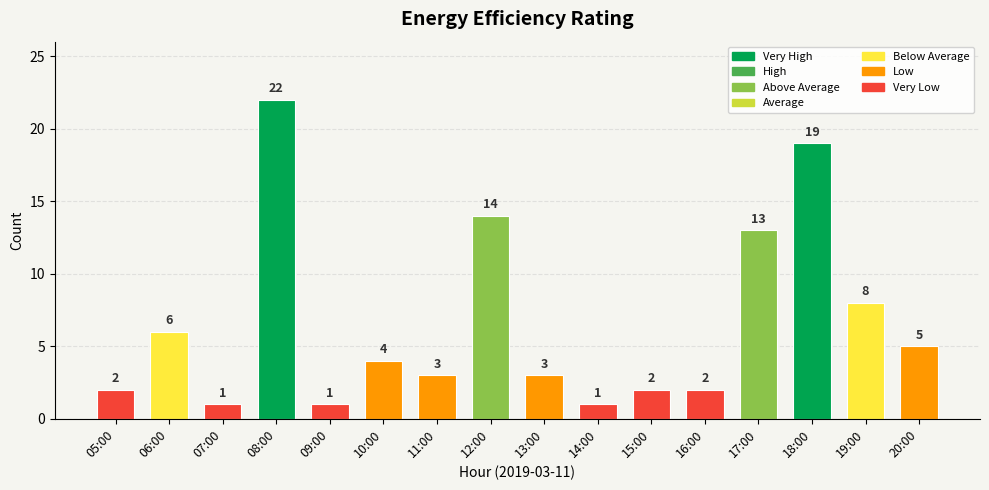

What is the value of the 14th bar from the left?

19